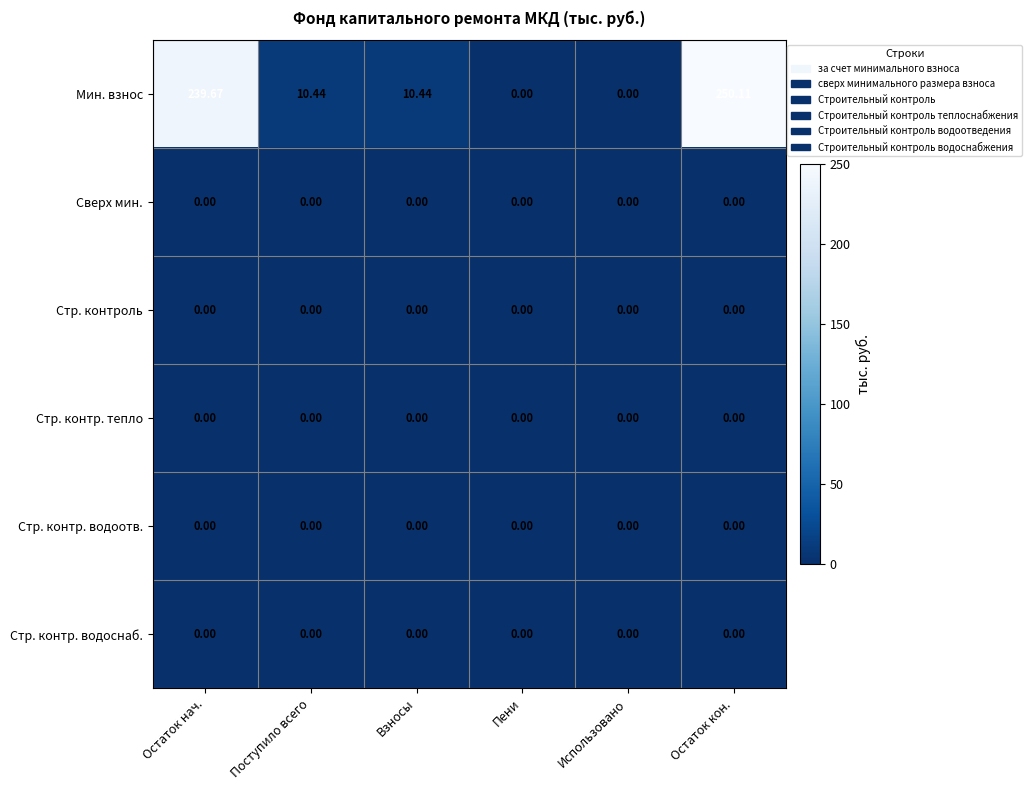

Which series has the widest spread of values?

Мин. взнос